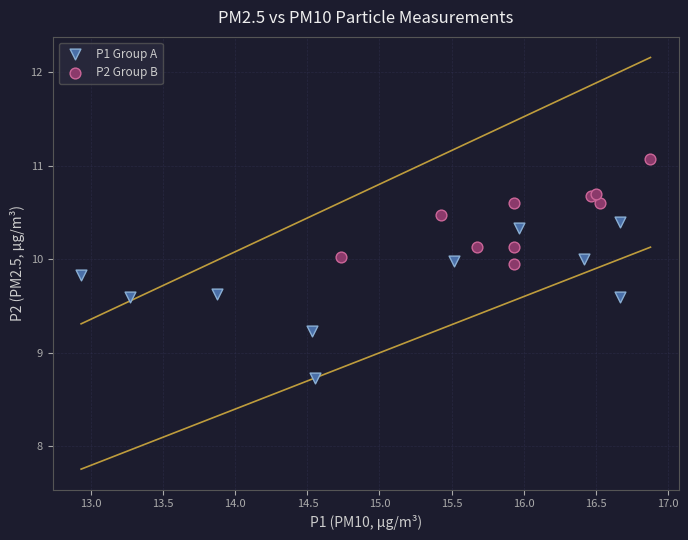

Which series contains the lowest Y value?

P1 Group A